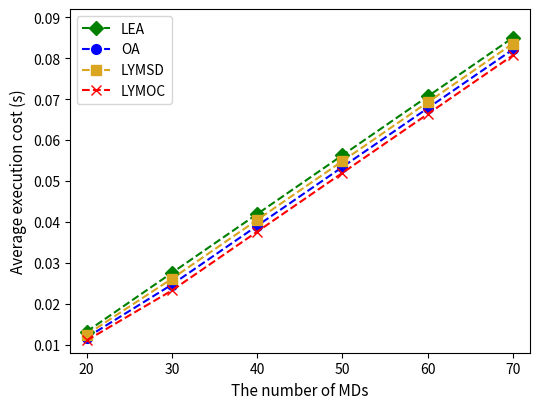

What is the total value across all series at 40?

0.2